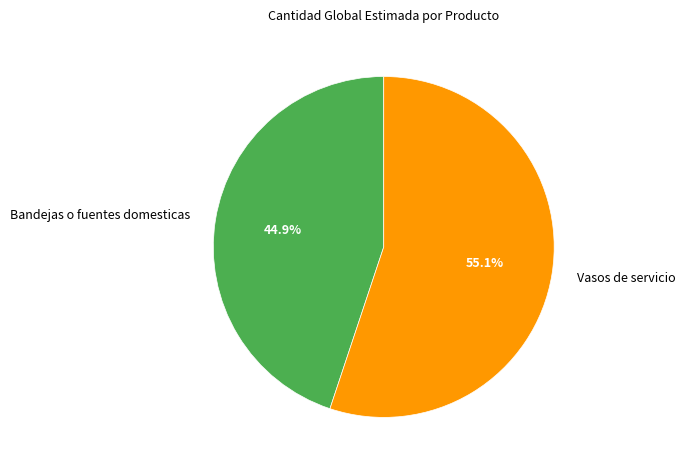

To the nearest percent, what is the difference between the largest and smallest slice percentages?

10%